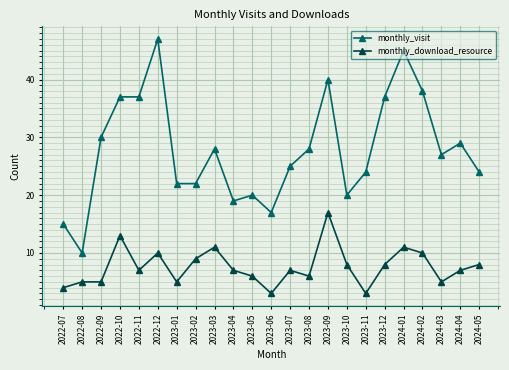

Reading left to right, list all the values displayed in this chart.

monthly_visit: 15	10	30	37	37	47	22	22	28	19	20	17	25	28	40	20	24	37	45	38	27	29	24
monthly_download_resource: 4	5	5	13	7	10	5	9	11	7	6	3	7	6	17	8	3	8	11	10	5	7	8